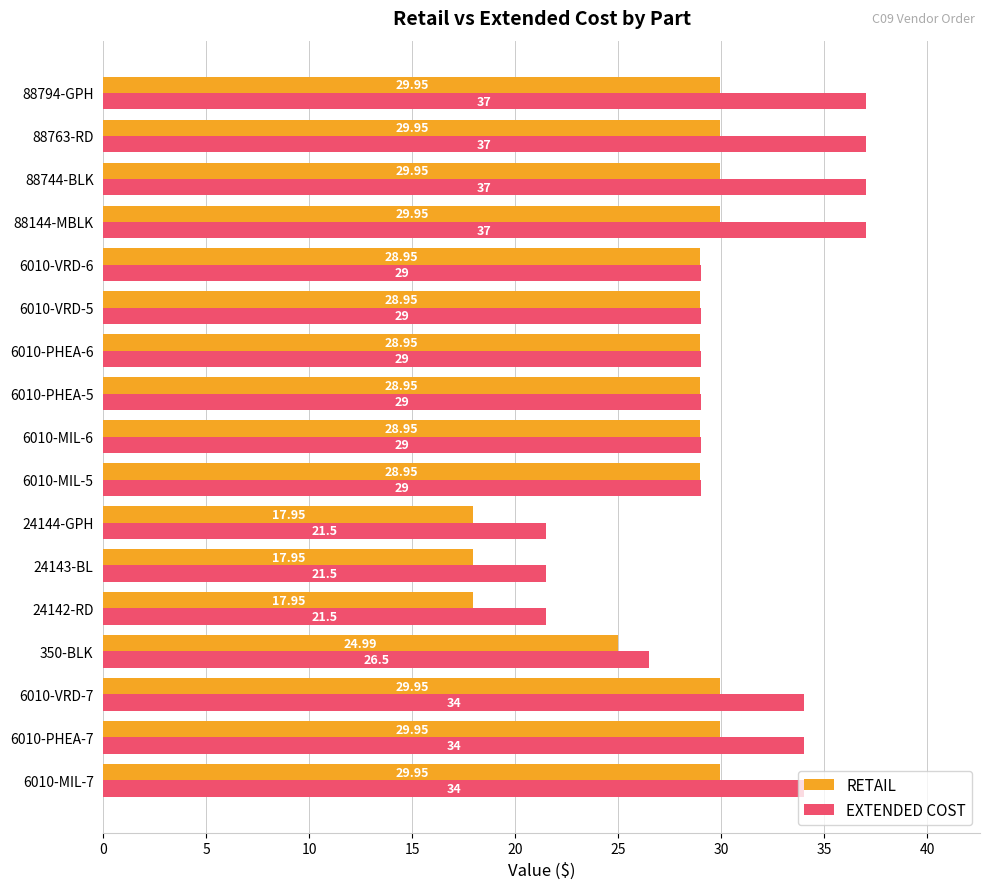

Which series changed the most between 24144-GPH and 88794-GPH?

EXTENDED COST